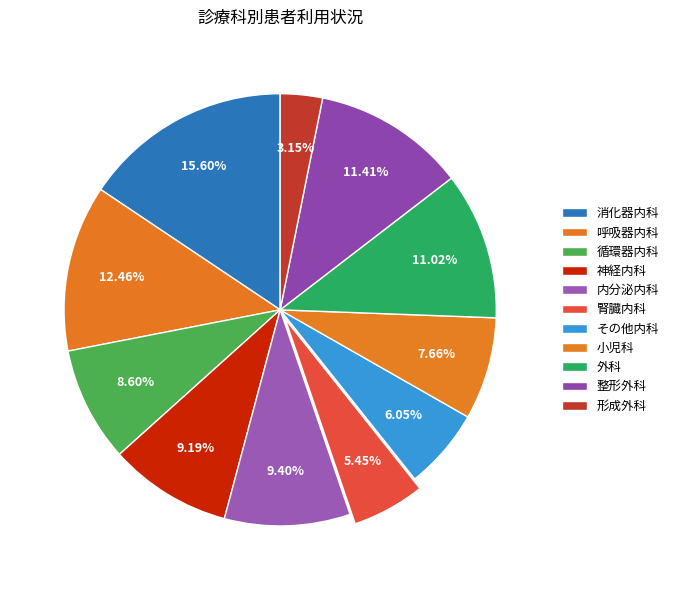

Count the number of slices in the pie.

11